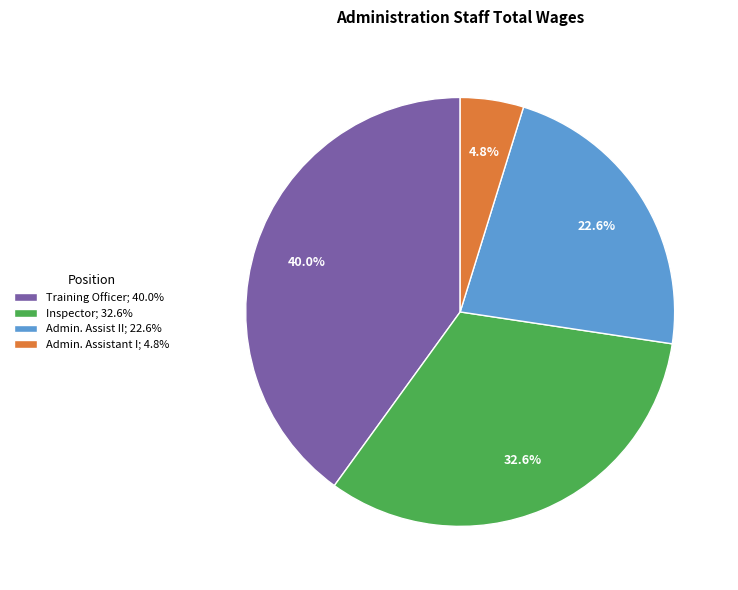

What percentage is the Inspector slice, to the nearest percent?

33%